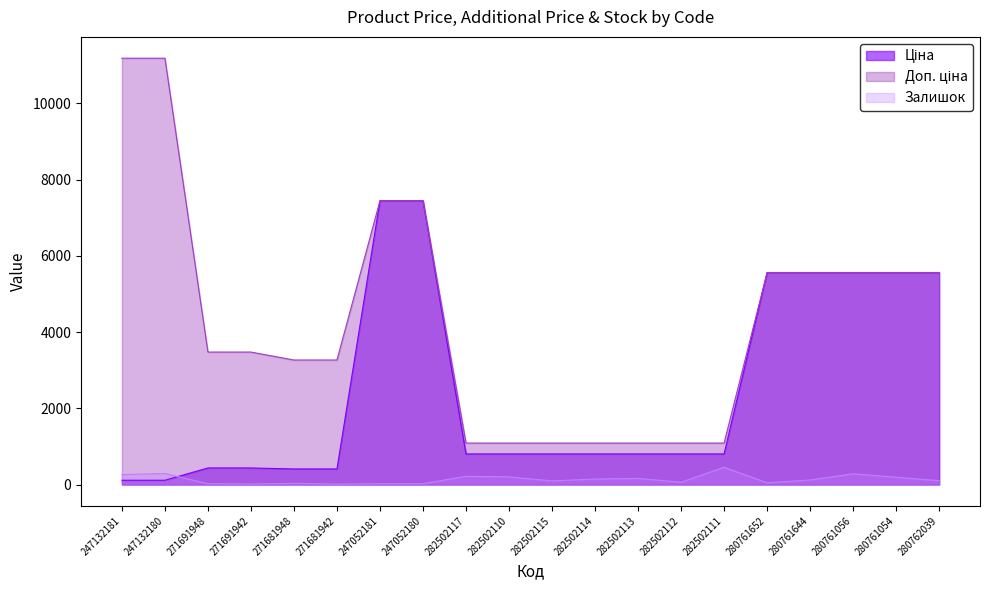

Is it true that Доп. ціна equals 17662.2 at 247132181?

False